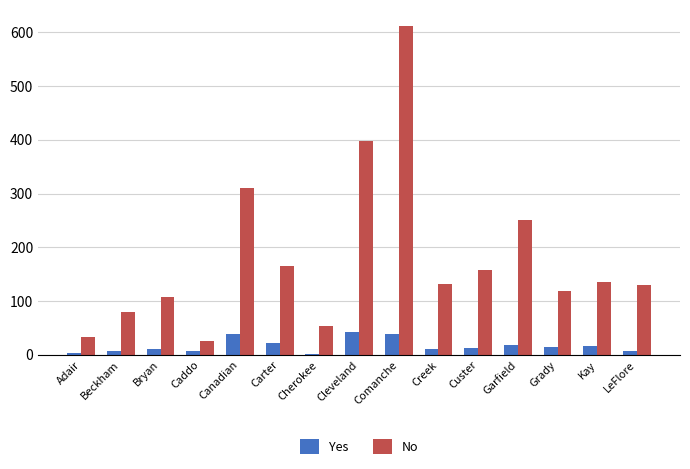

How many data points does each series have?

15